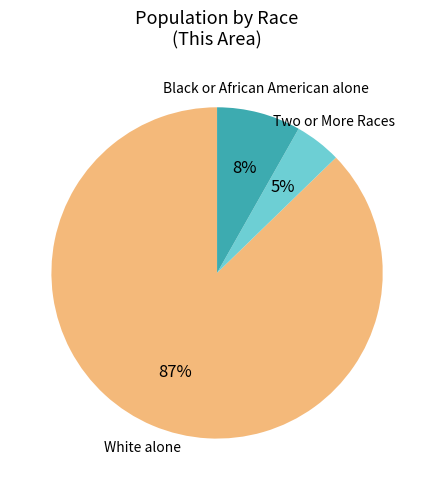

To the nearest percent, what is the average slice percentage?

33%